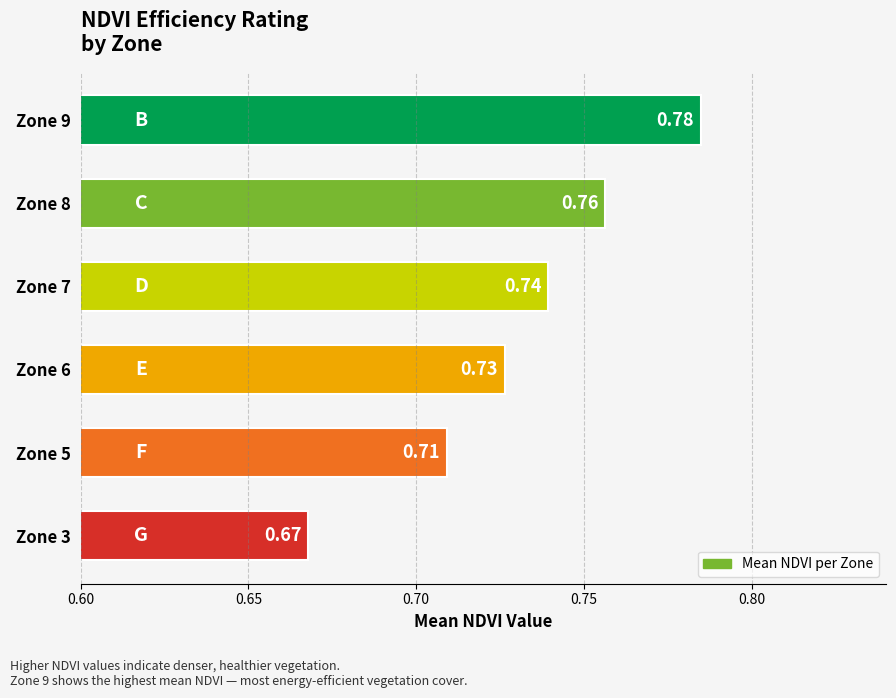

Count the values in the range 0 to 1.

6